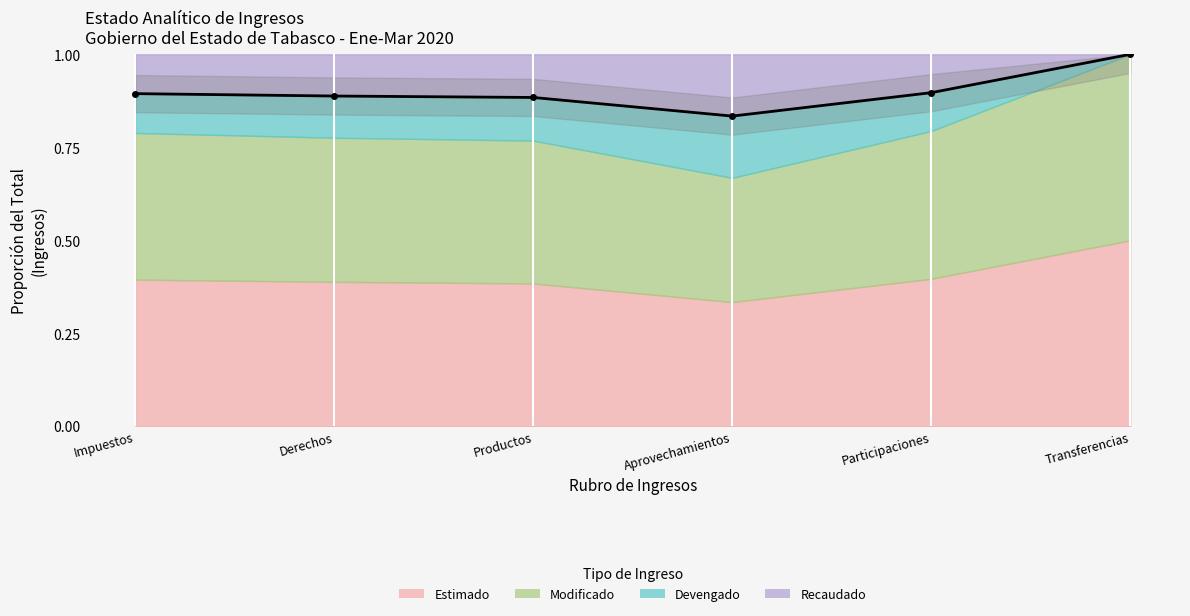

The chart shows a value of 0.9 at Impuestos. True or false?

True